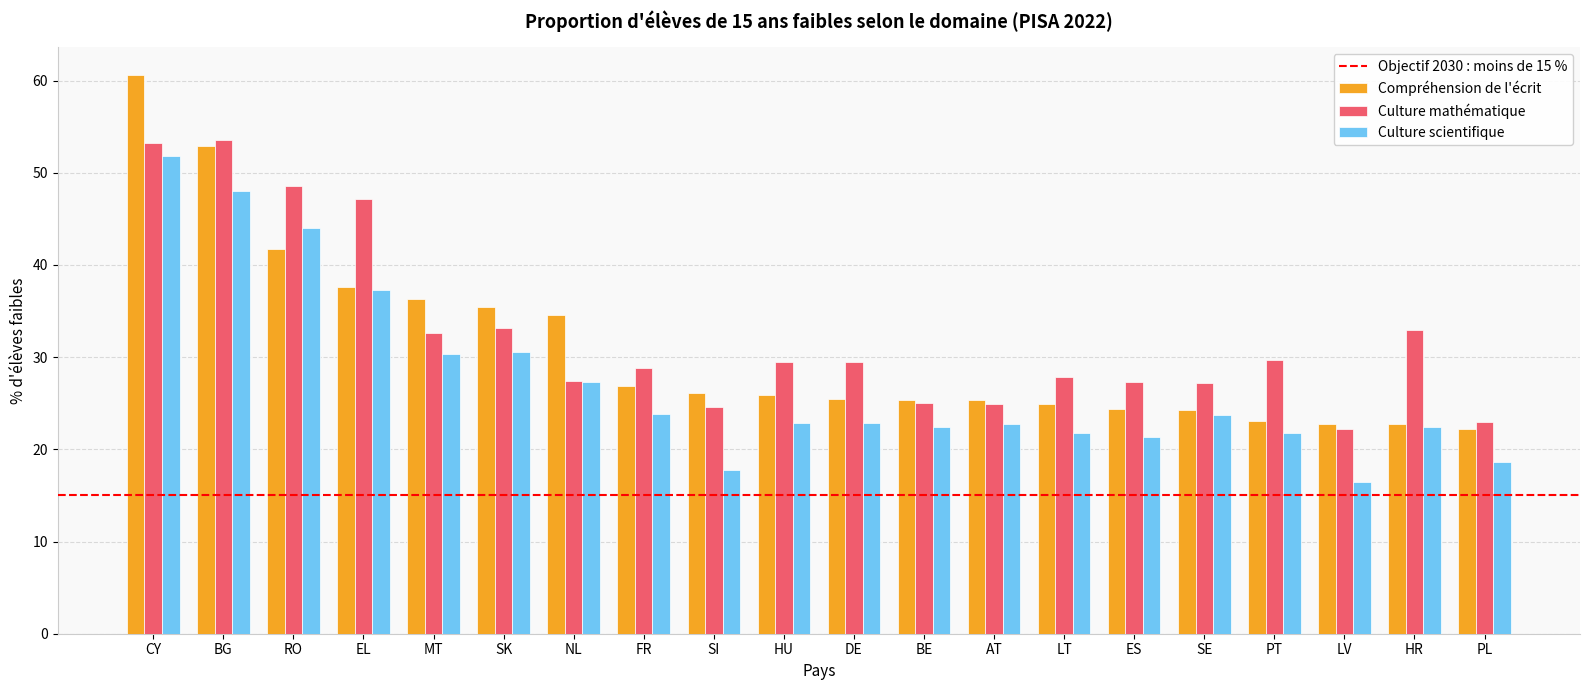

At which category does the chart reach its minimum across all series?

LV